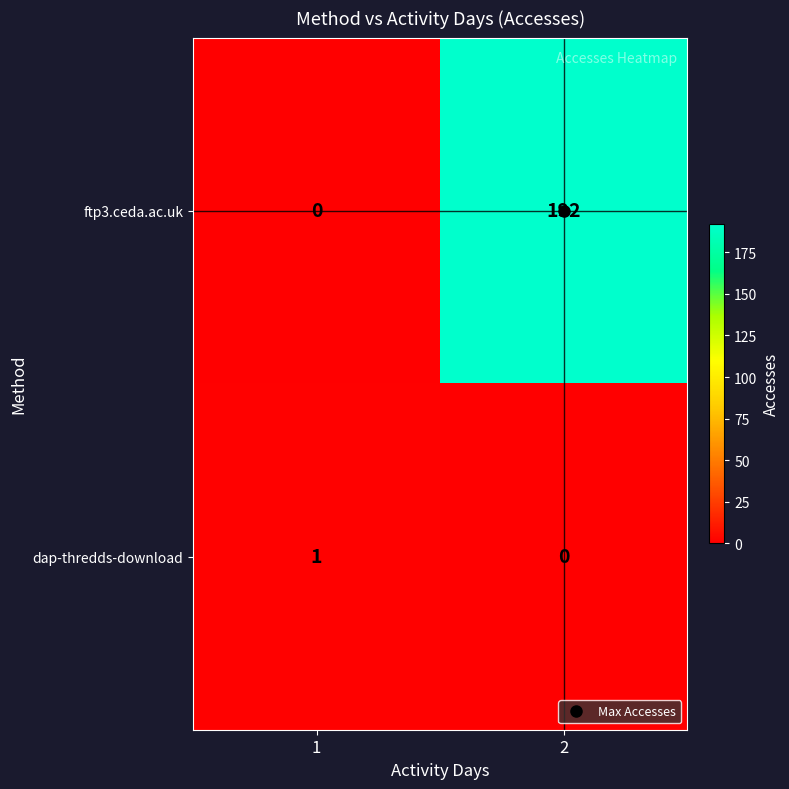

List the series in order of their overall mean, highest first.

ftp3.ceda.ac.uk, dap-thredds-download